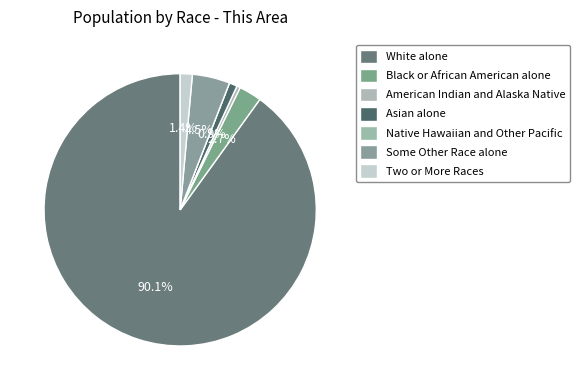

Approximately how many times larger is the value at White alone compared to Some Other Race alone?

20.2